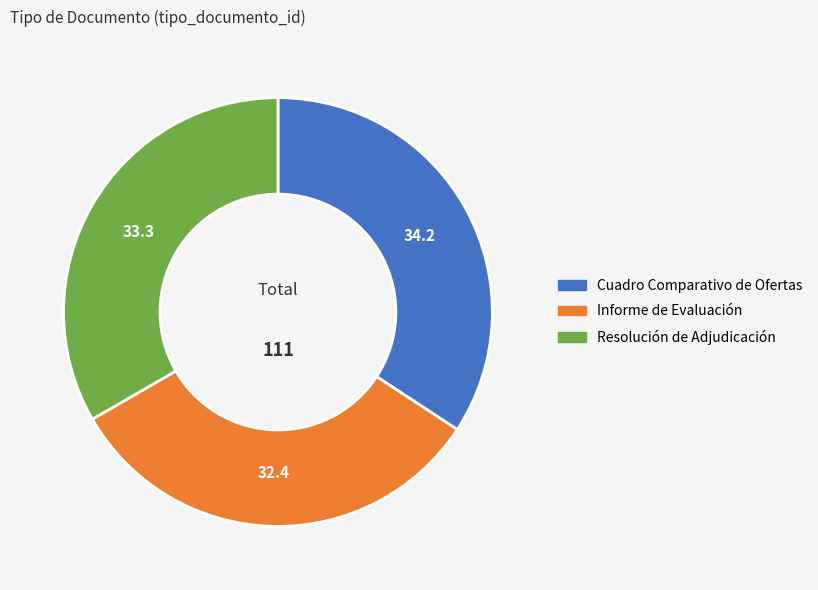

Which slice is the largest?

Cuadro Comparativo de Ofertas